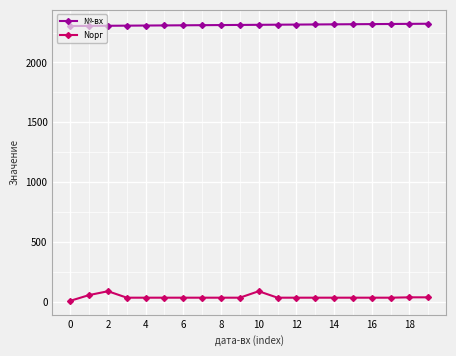

What is the sum of all №-вх values?

46290